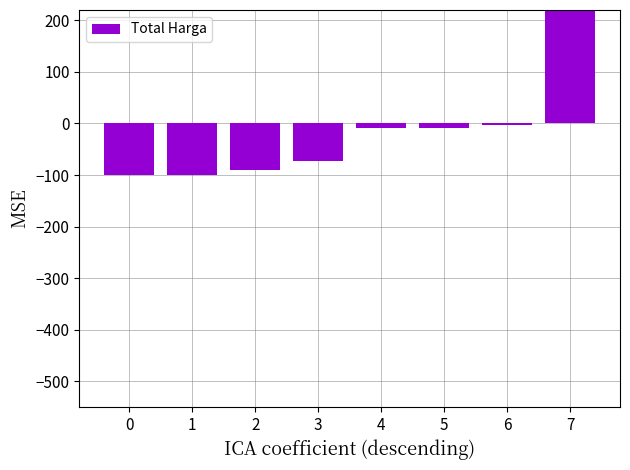

Reading left to right, transcribe all the data shown in this chart.

0=-100.2	1=-99.4	2=-89.7	3=-72.9	4=-9.5	5=-8.5	6=-2.5	7=382.8